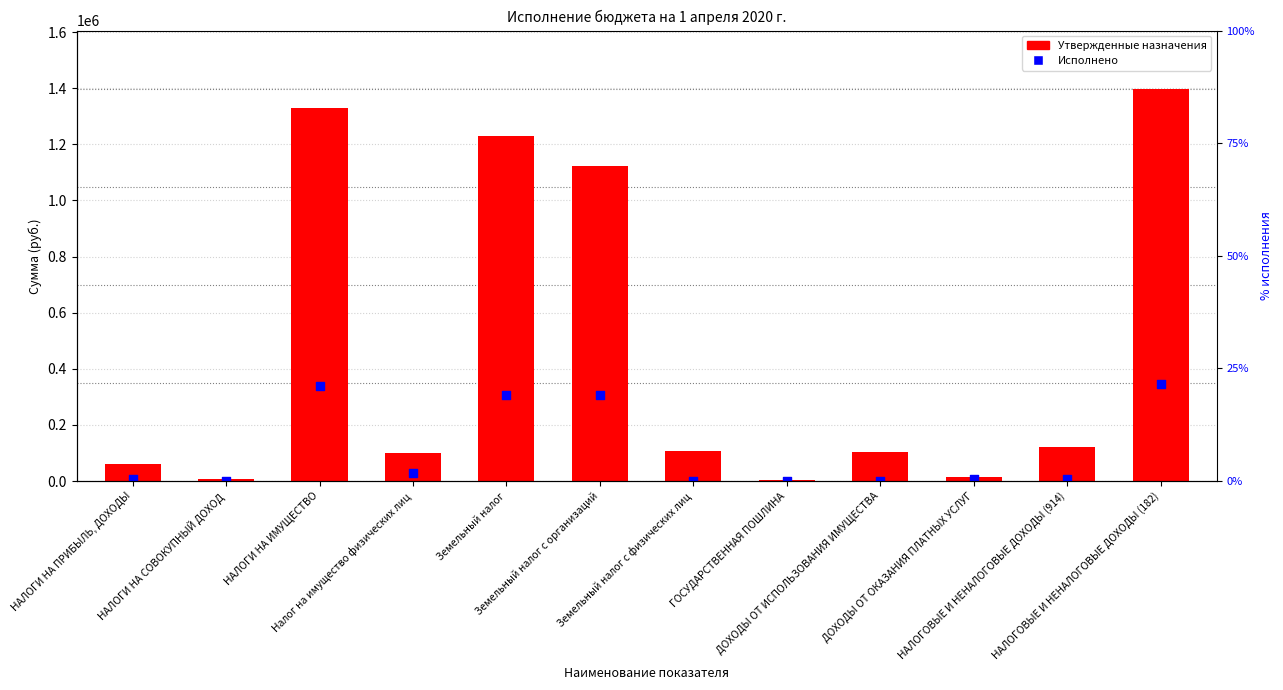

Which series has the largest total across all categories?

Утвержденные назначения